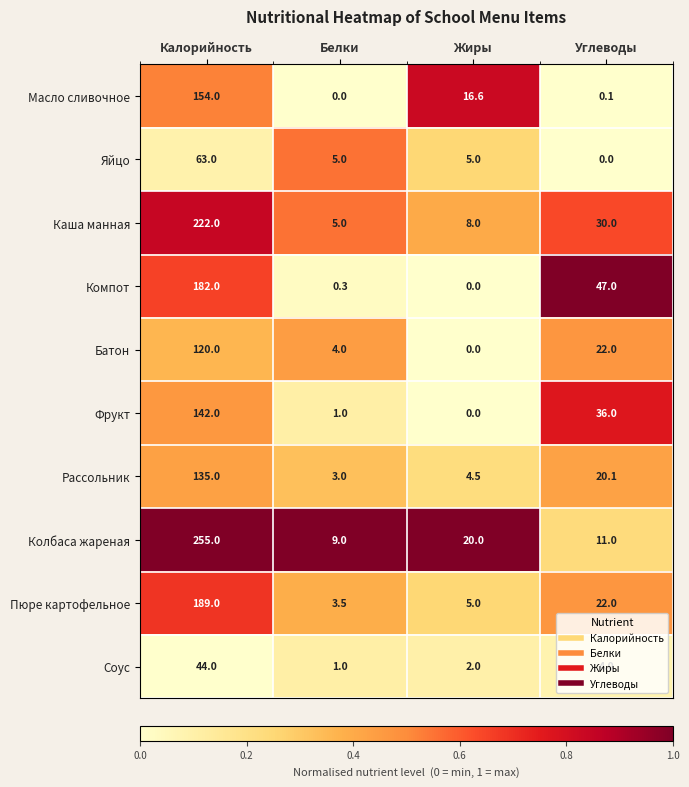

What is the greatest value displayed?

255.0